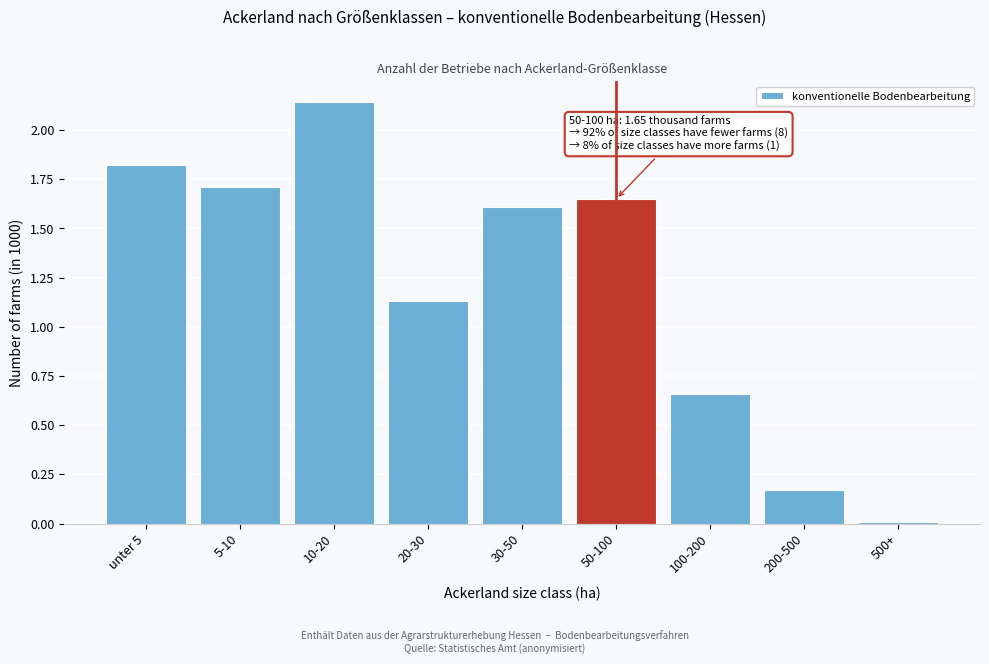

What position from the right is unter 5?

9